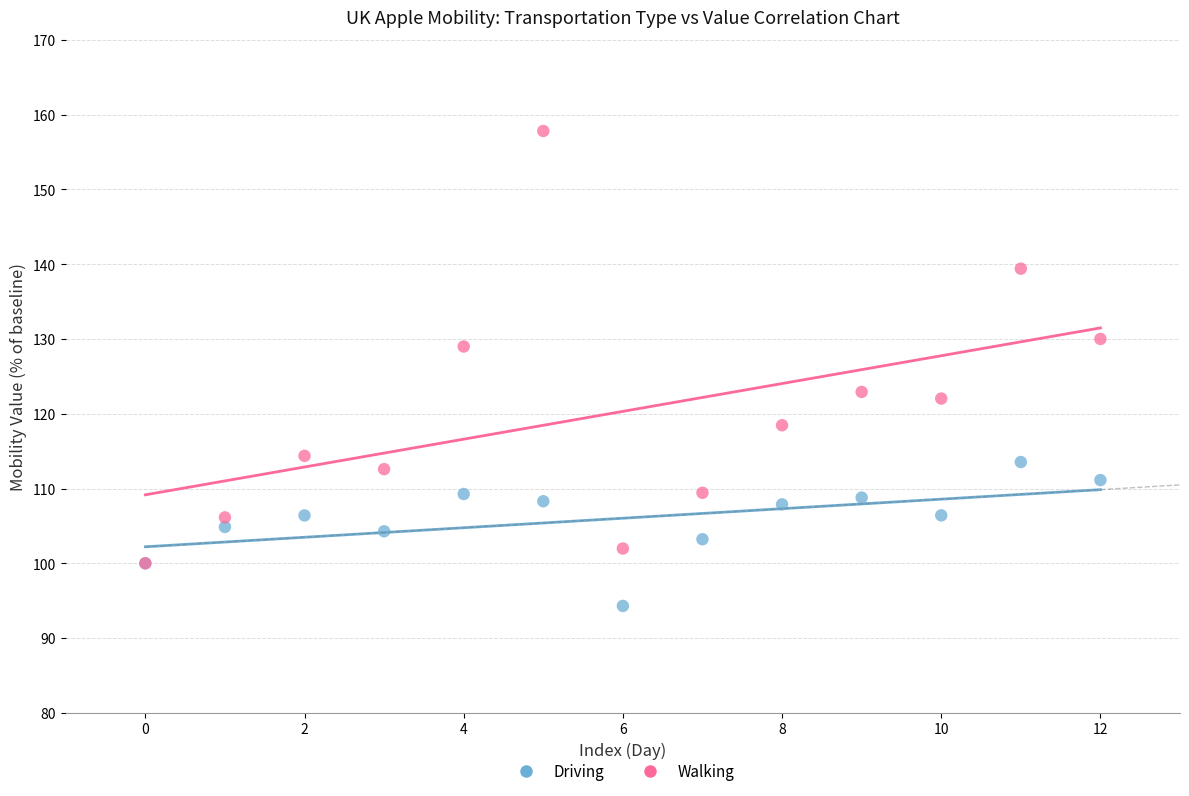

In the Walking series, what Y value is closest to 128?

129.0